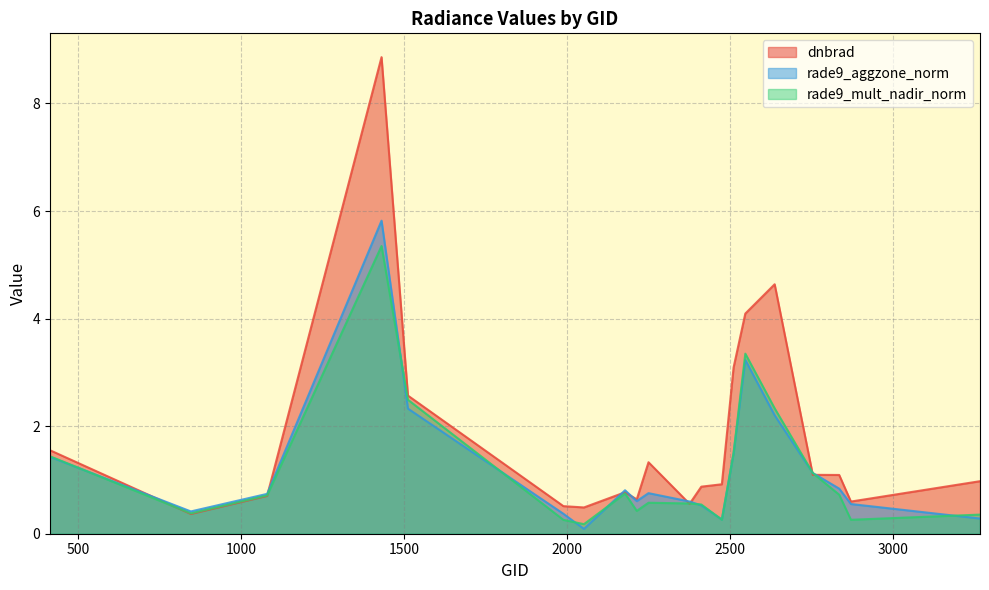

Reading left to right, extract all data points from this chart.

dnbrad: 1.6	0.4	0.7	8.9	2.6	0.5	0.5	0.8	0.6	1.3	0.6	0.9	0.9	3.1	4.1	4.6	1.1	1.1	0.6	1.0
rade9_aggzone_norm: 1.4	0.4	0.7	5.8	2.3	0.4	0.1	0.8	0.6	0.8	0.6	0.5	0.3	1.5	3.2	2.2	1.1	0.8	0.6	0.3
rade9_mult_nadir_norm: 1.4	0.4	0.7	5.3	2.5	0.3	0.2	0.7	0.4	0.6	0.6	0.5	0.3	1.5	3.3	2.3	1.1	0.7	0.3	0.4